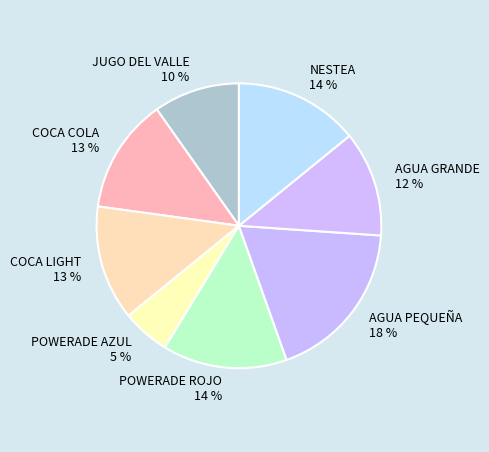

Is it true that POWERADE ROJO is 1% of the pie?

False